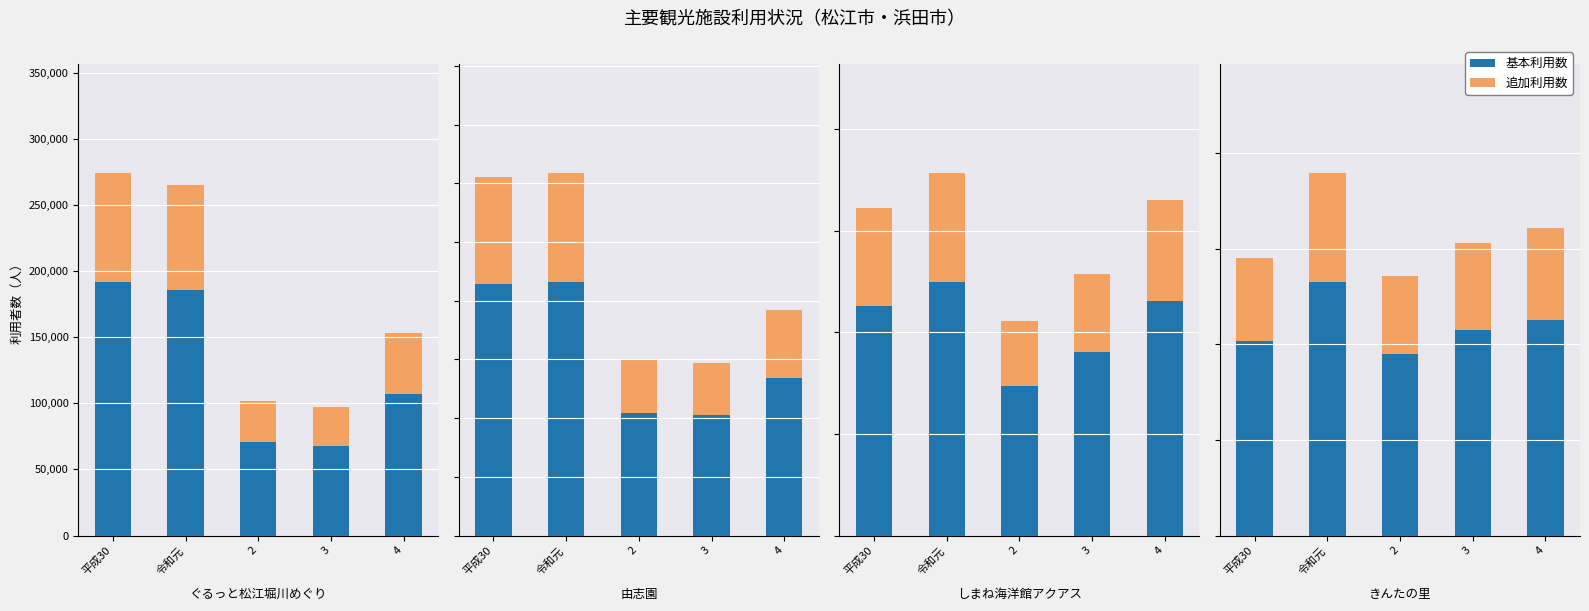

List the labels in order of 追加利用数 value, smallest first.

2, 平成30, 3, 4, 令和元